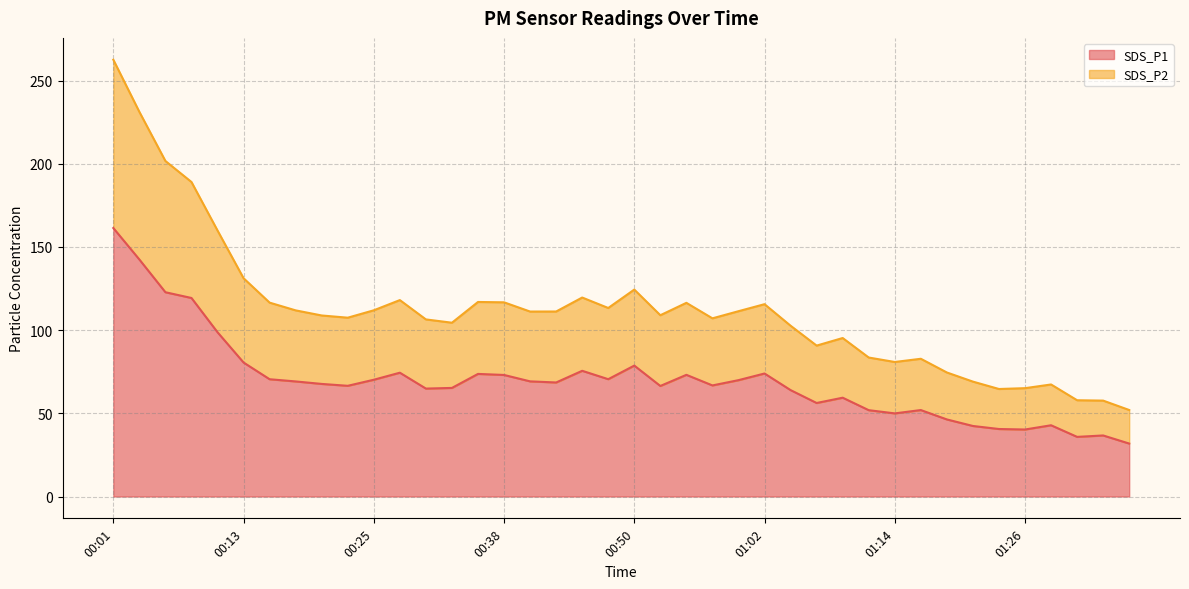

List the series in order of their peak value, lowest first.

SDS_P1, SDS_P2